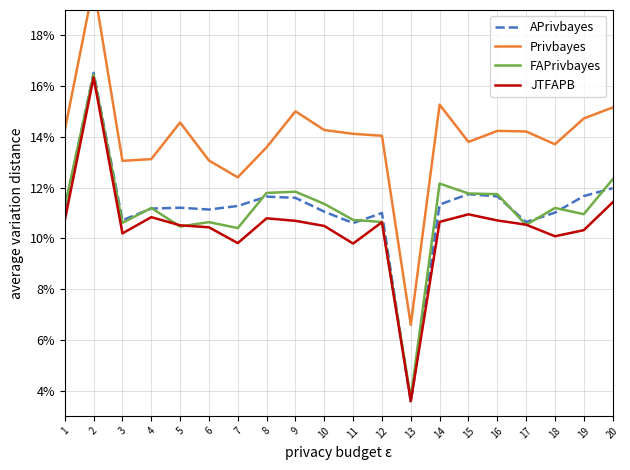

Reading left to right, extract all data points from this chart.

APrivbayes: 1=0.1	2=0.2	3=0.1	4=0.1	5=0.1	6=0.1	7=0.1	8=0.1	9=0.1	10=0.1	11=0.1	12=0.1	13=0.0	14=0.1	15=0.1	16=0.1	17=0.1	18=0.1	19=0.1	20=0.1
Privbayes: 1=0.1	2=0.2	3=0.1	4=0.1	5=0.1	6=0.1	7=0.1	8=0.1	9=0.2	10=0.1	11=0.1	12=0.1	13=0.1	14=0.2	15=0.1	16=0.1	17=0.1	18=0.1	19=0.1	20=0.2
FAPrivbayes: 1=0.1	2=0.2	3=0.1	4=0.1	5=0.1	6=0.1	7=0.1	8=0.1	9=0.1	10=0.1	11=0.1	12=0.1	13=0.0	14=0.1	15=0.1	16=0.1	17=0.1	18=0.1	19=0.1	20=0.1
JTFAPB: 1=0.1	2=0.2	3=0.1	4=0.1	5=0.1	6=0.1	7=0.1	8=0.1	9=0.1	10=0.1	11=0.1	12=0.1	13=0.0	14=0.1	15=0.1	16=0.1	17=0.1	18=0.1	19=0.1	20=0.1